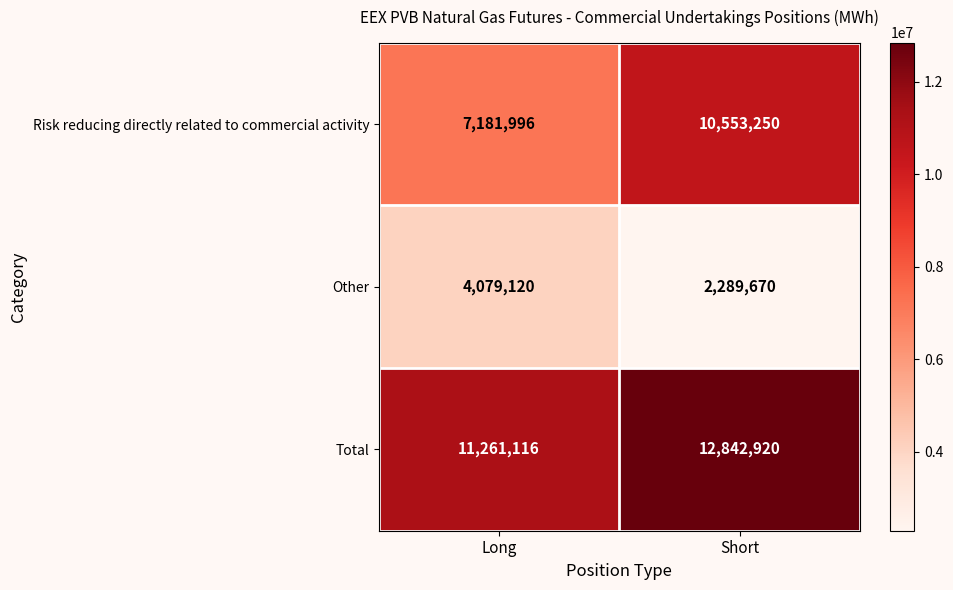

Rank the series by their average value, from highest to lowest.

Total, Risk reducing directly related to commercial activity, Other